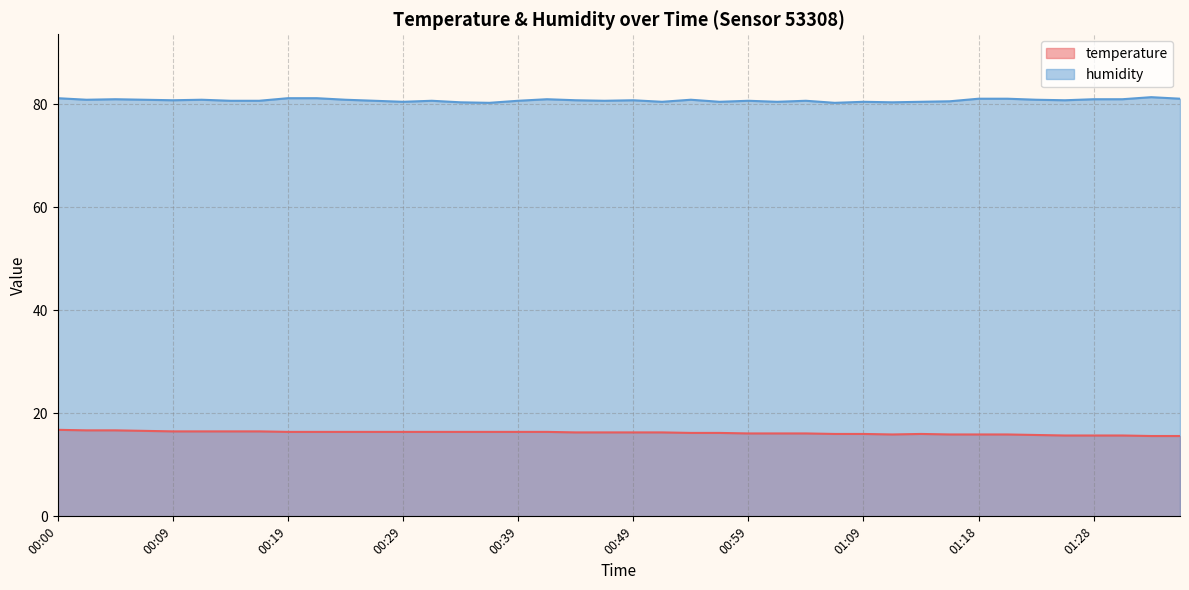

What is the difference between the highest and lowest values at 00:05?

64.3